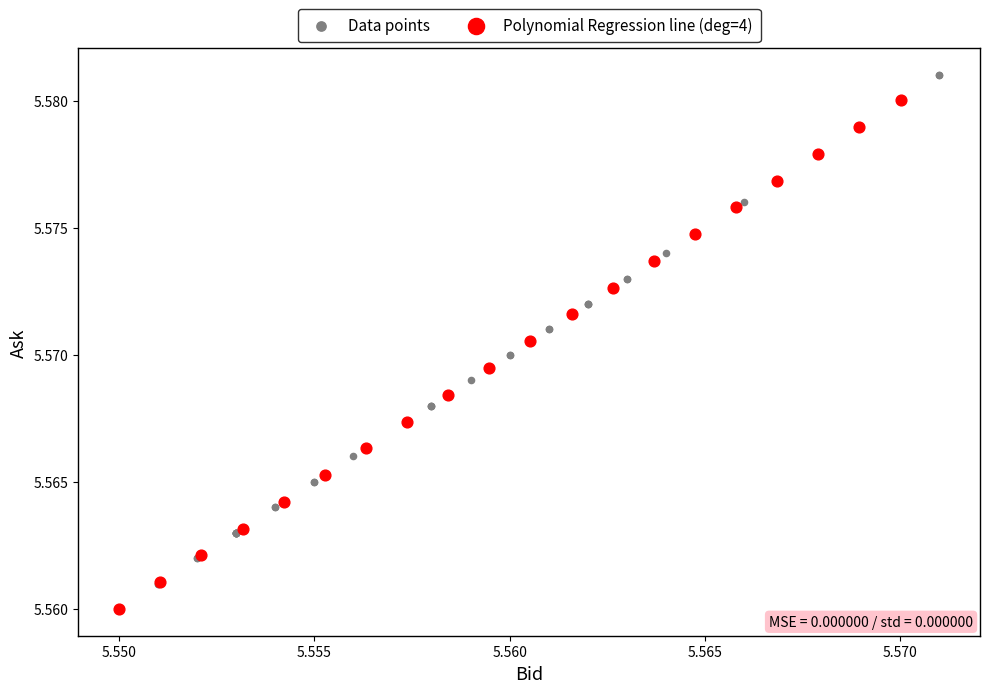

Which series contains the highest Y value?

Data points